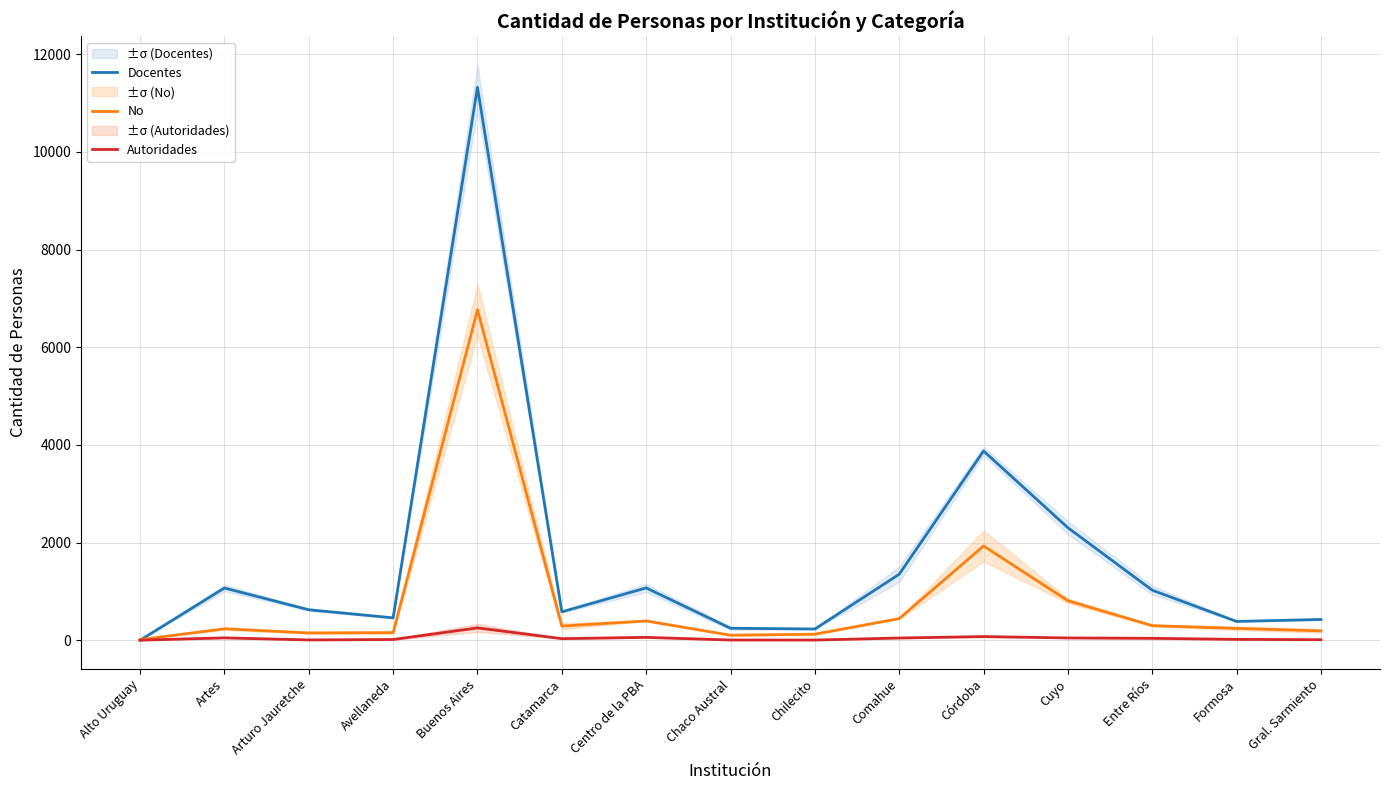

Is it true that Autoridades equals 5.5 at Arturo Jauretche?

True